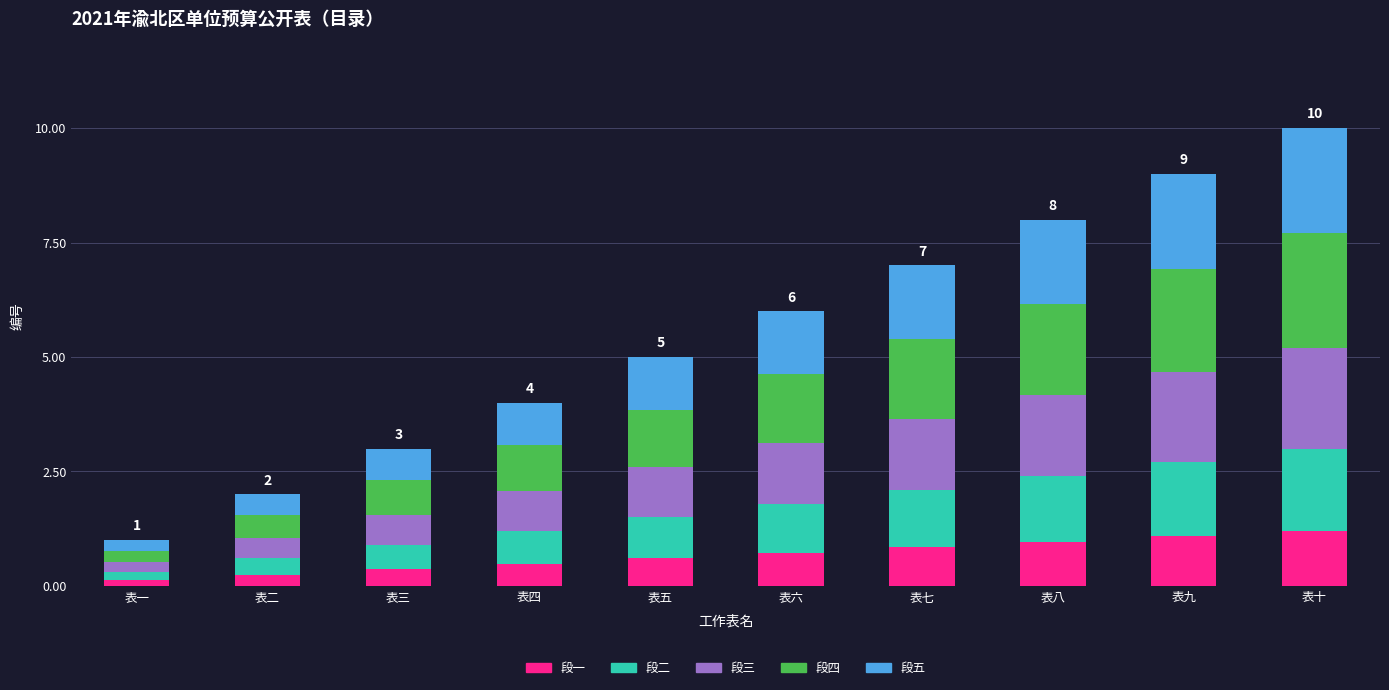

What is the sum of all 段一 values?

6.6